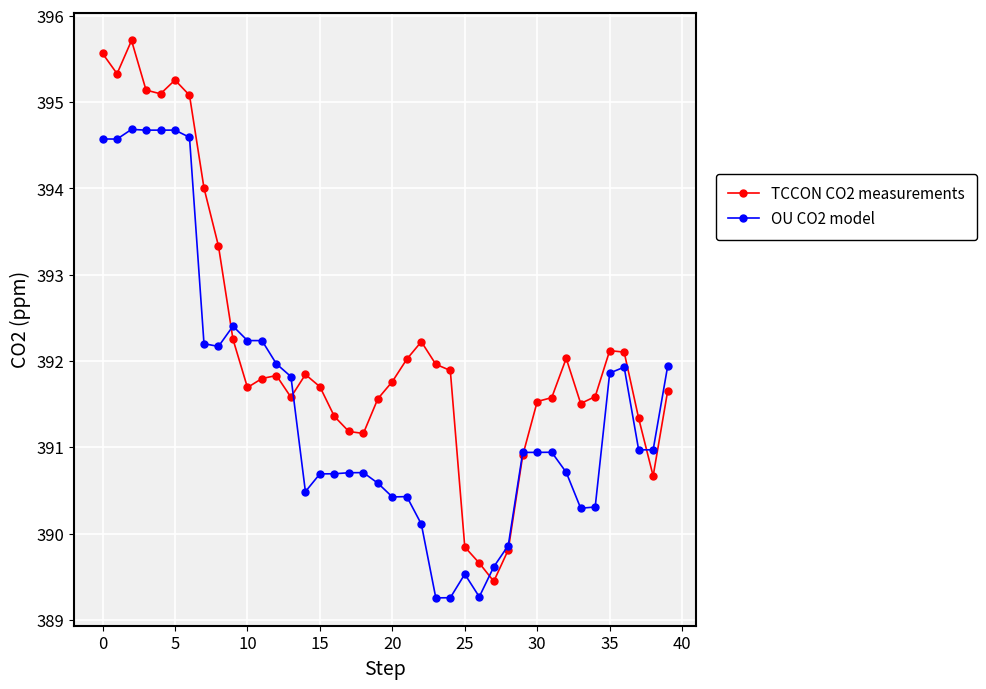

What is the value of the OU CO2 model point at the 17th from the left?

390.7